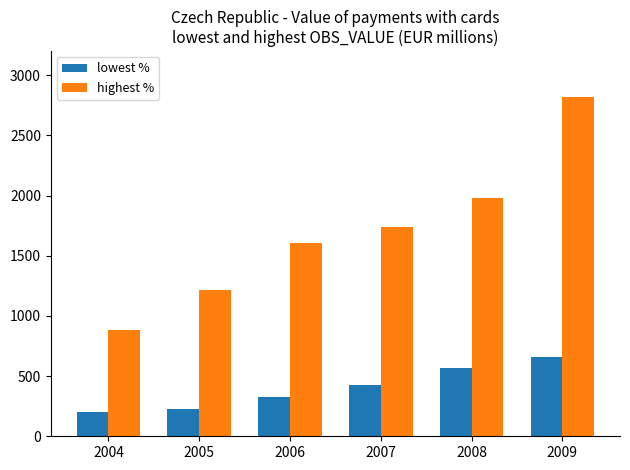

Is it true that lowest % equals 984.0 at 2009?

False